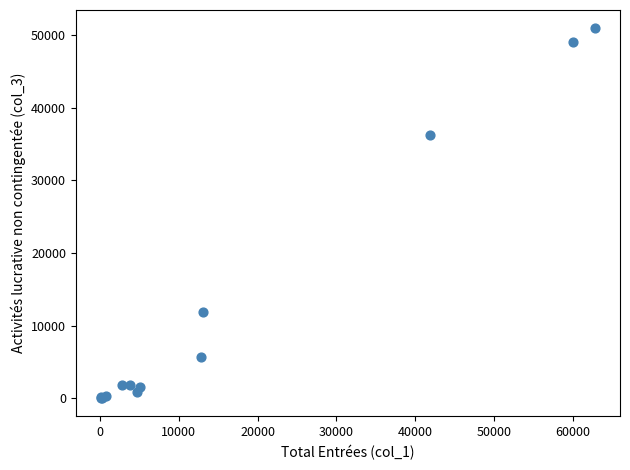

What Y value in the scatter plot is closest to 25469?

36195